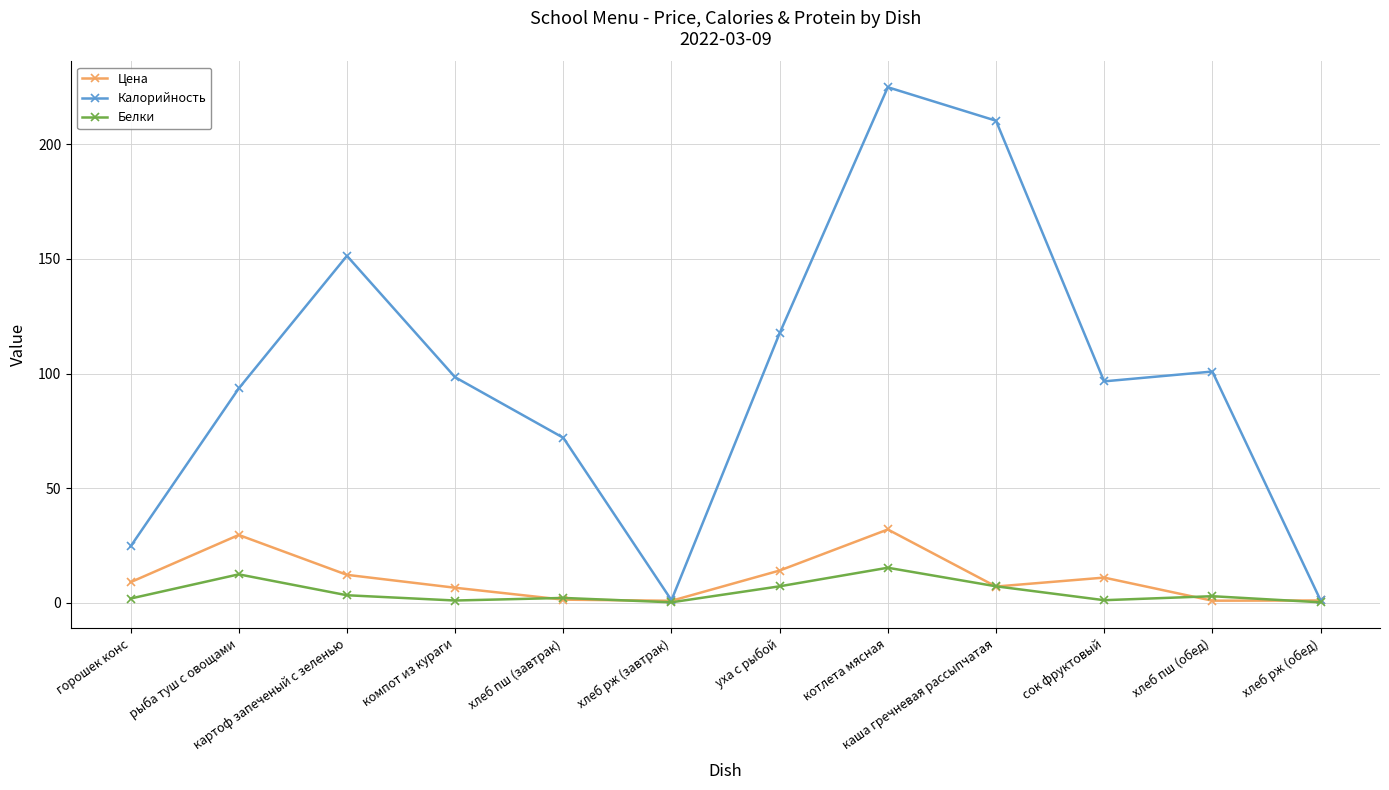

Does the chart display data point markers on the line(s)?

Yes